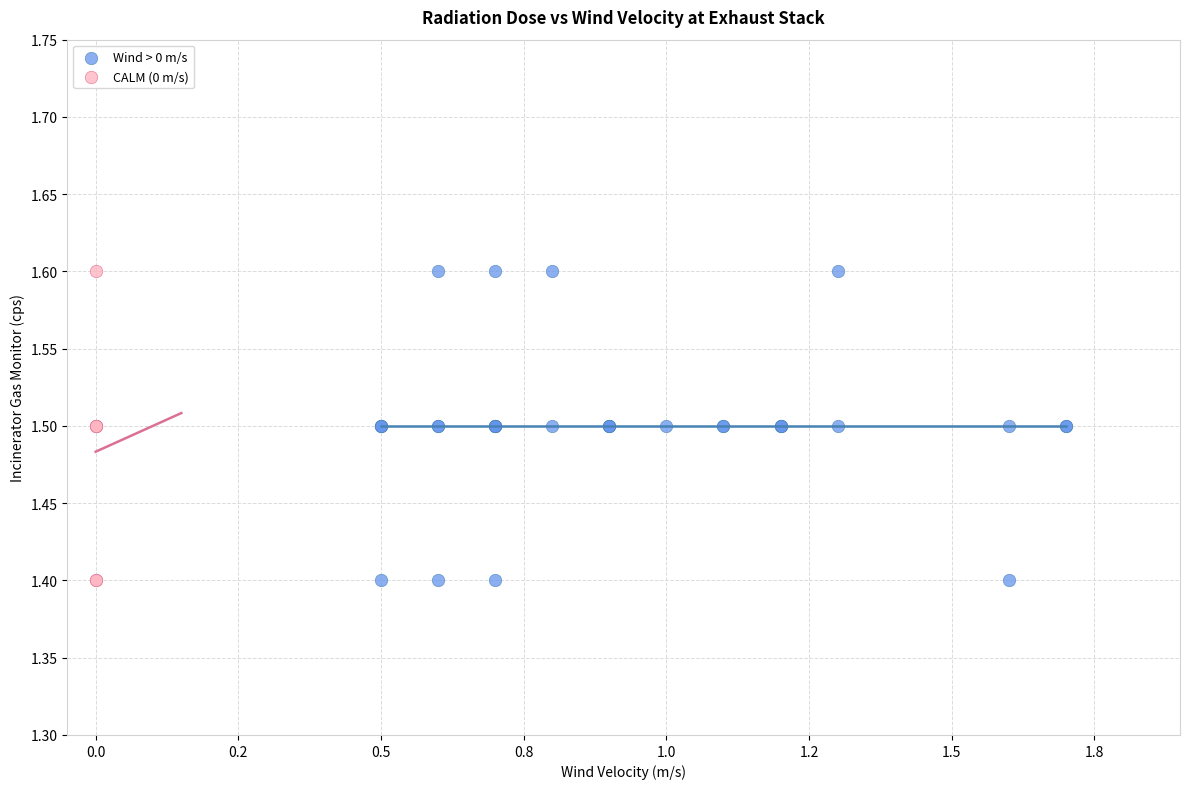

Which series has the largest Y range (max minus min)?

Wind > 0 m/s